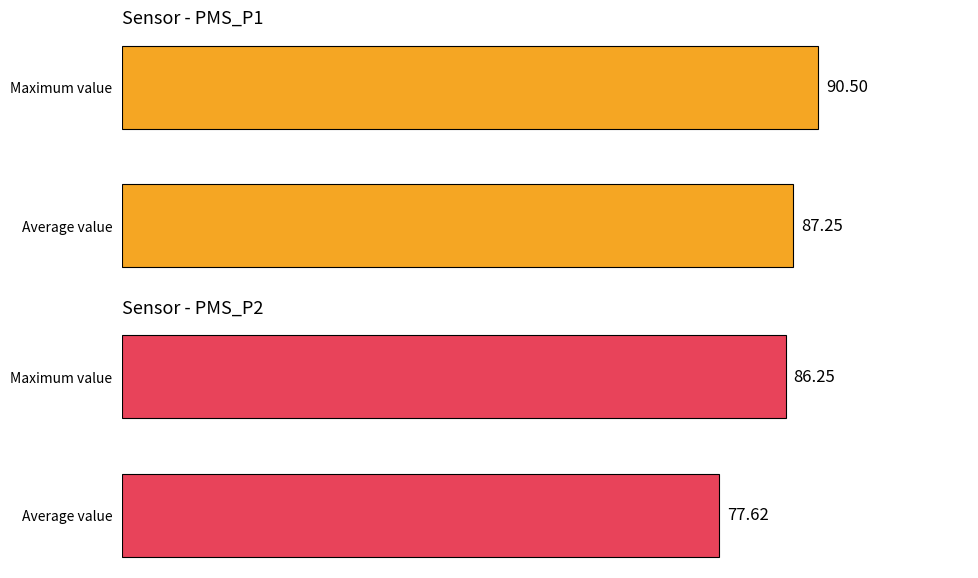

What is the average value of the PMS_P2 series?

81.9